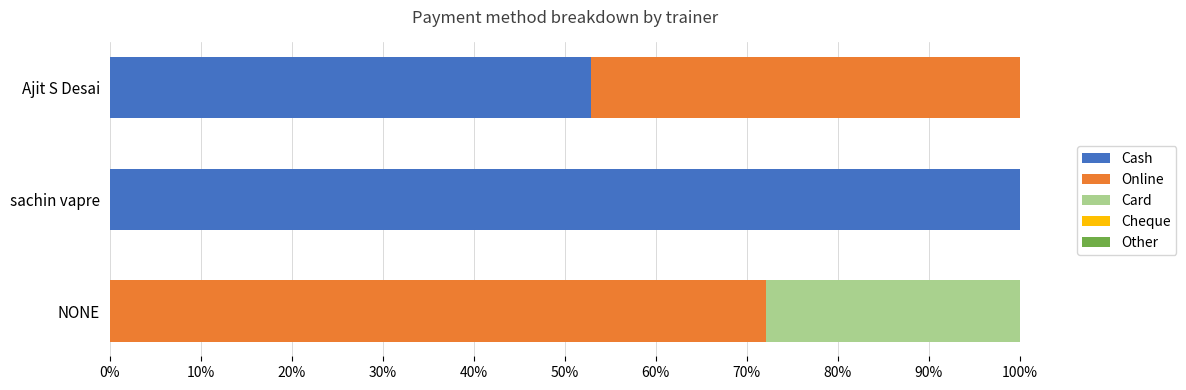

At which label is Cash closest to 50?

Ajit S Desai